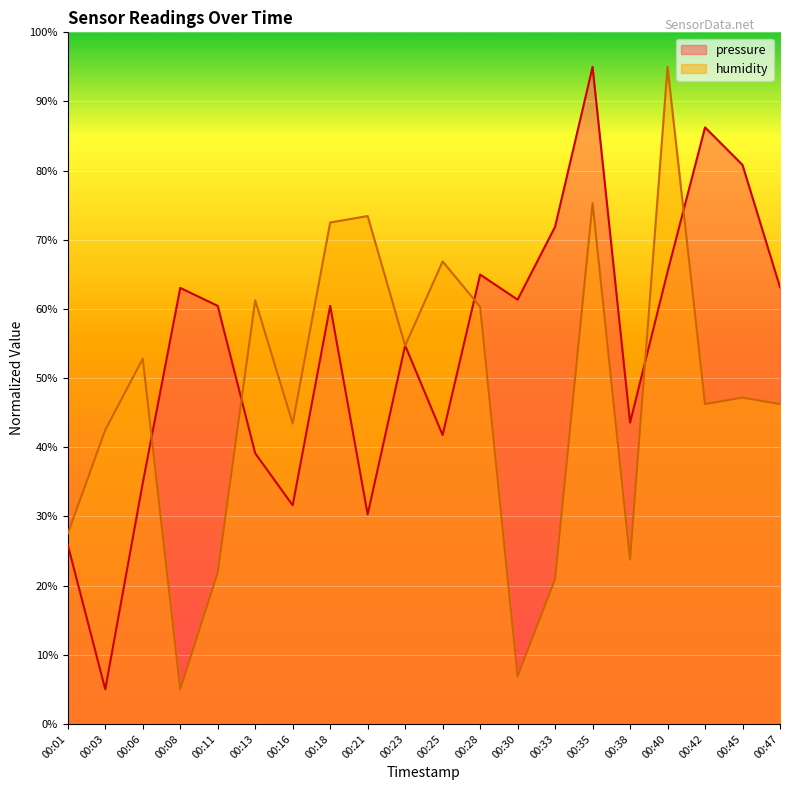

Which series has the widest spread of values?

pressure